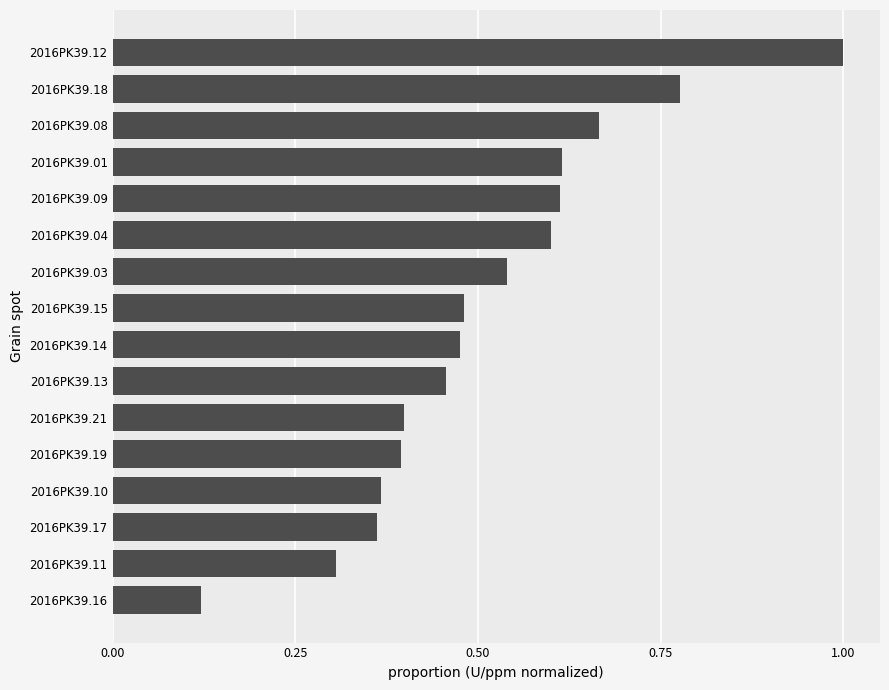

What is the maximum value shown in the chart?

1.0